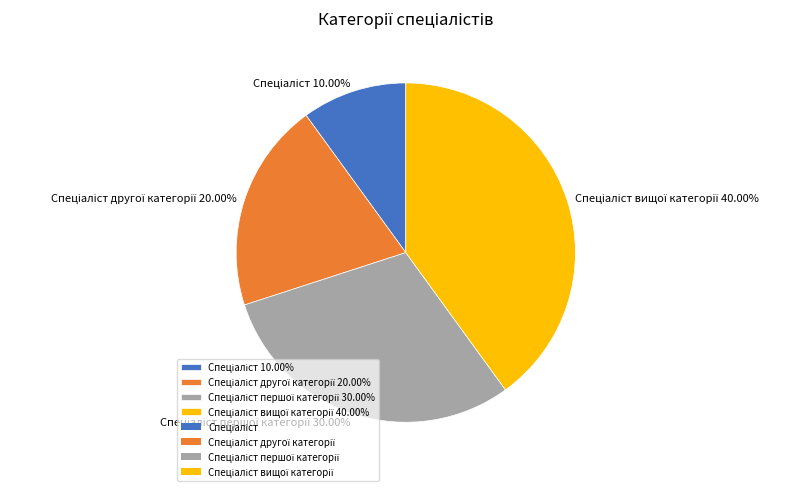

Is there any slice that represents more than half of the pie?

No